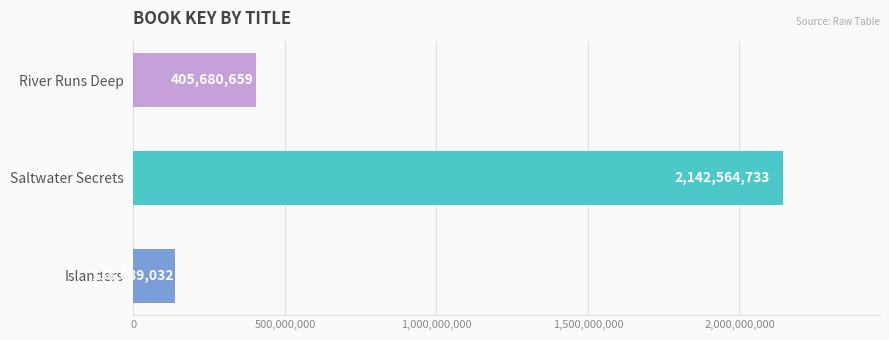

What is the change in value from Saltwater Secrets to River Runs Deep?

-1736884074